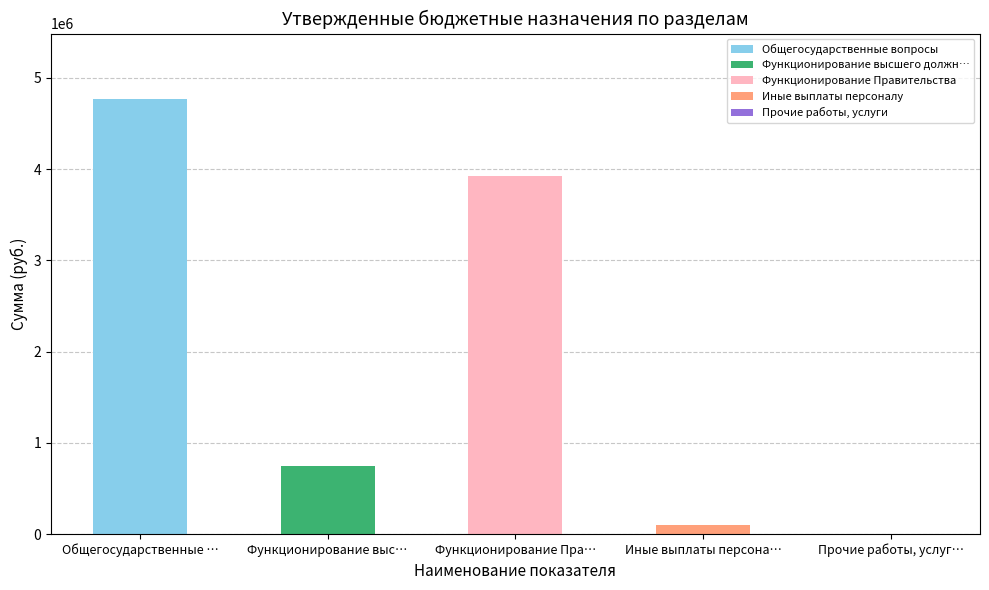

Which category has the highest value across all series?

Общегосударственные вопросы